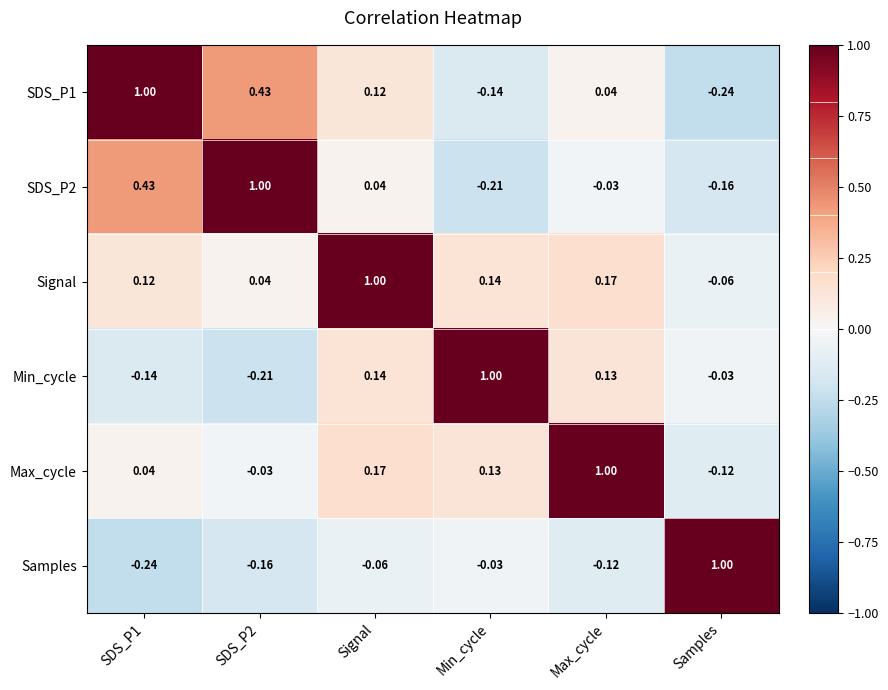

At which category is the sum across all series the highest?

Signal